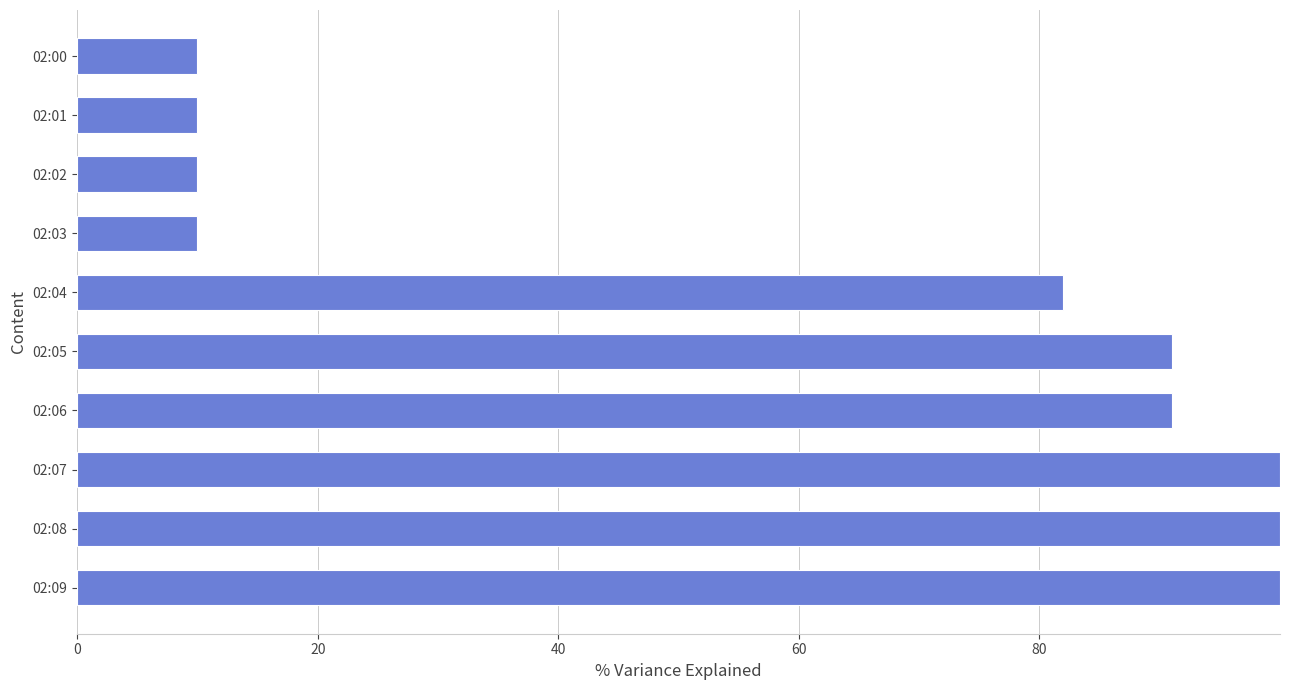

How many series are shown in this chart?

1